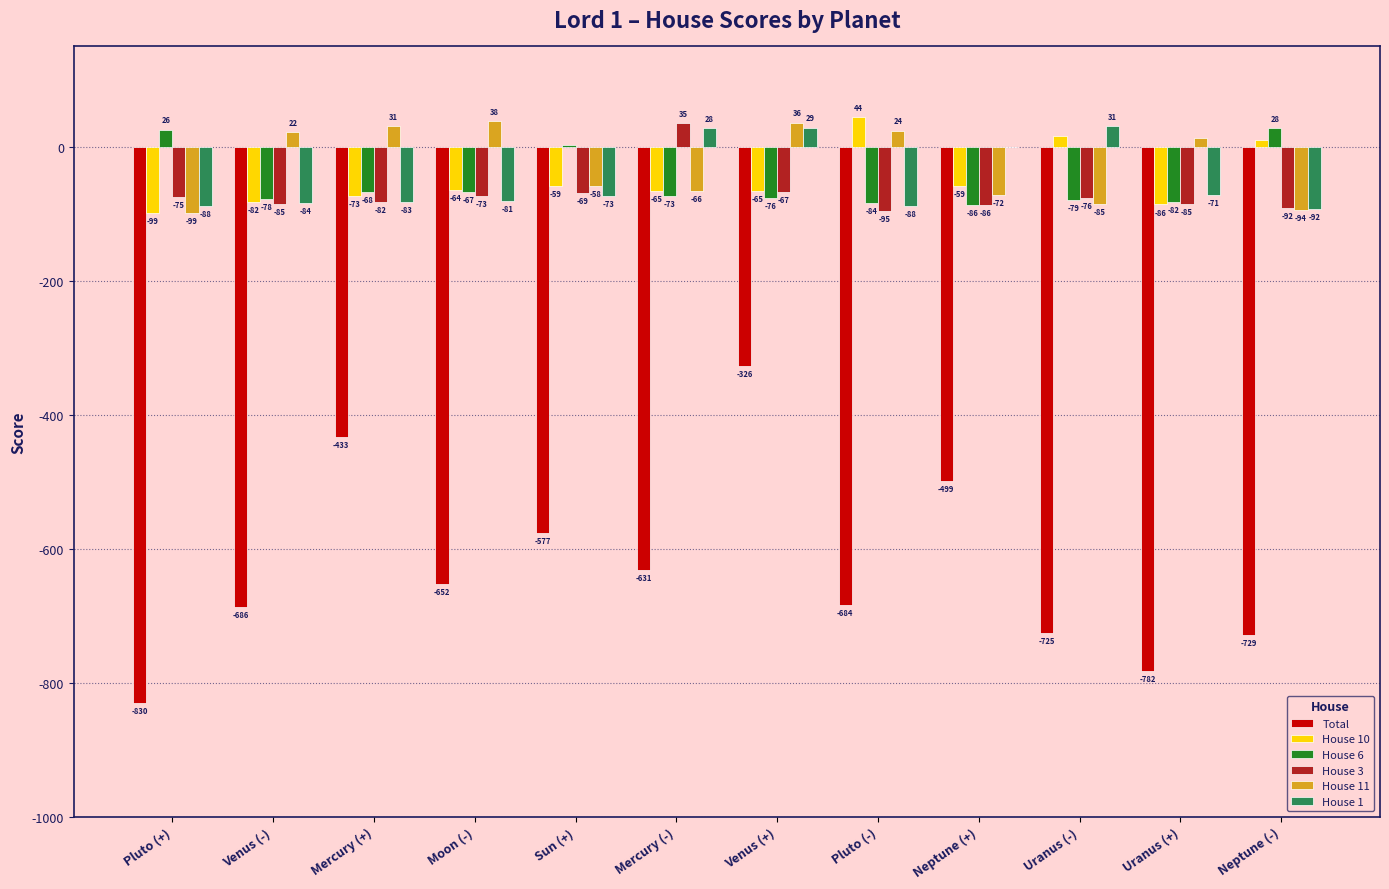

Is the value of House 10 at Venus (-) greater than the value of House 3 at Pluto (-)?

Yes